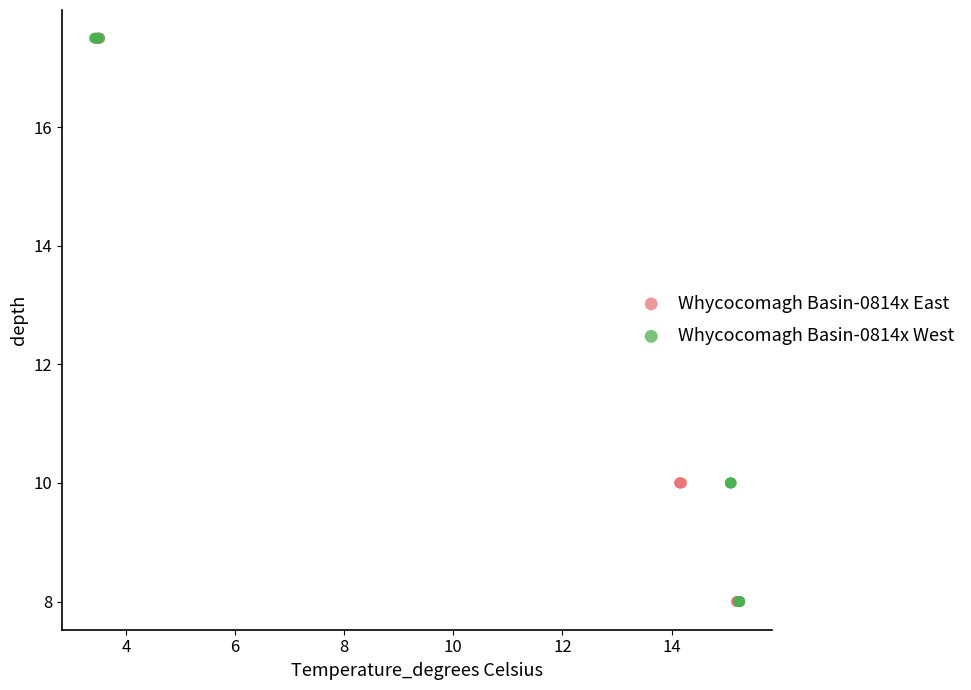

What are all the series names shown in the legend?

Whycocomagh Basin-0814x East, Whycocomagh Basin-0814x West